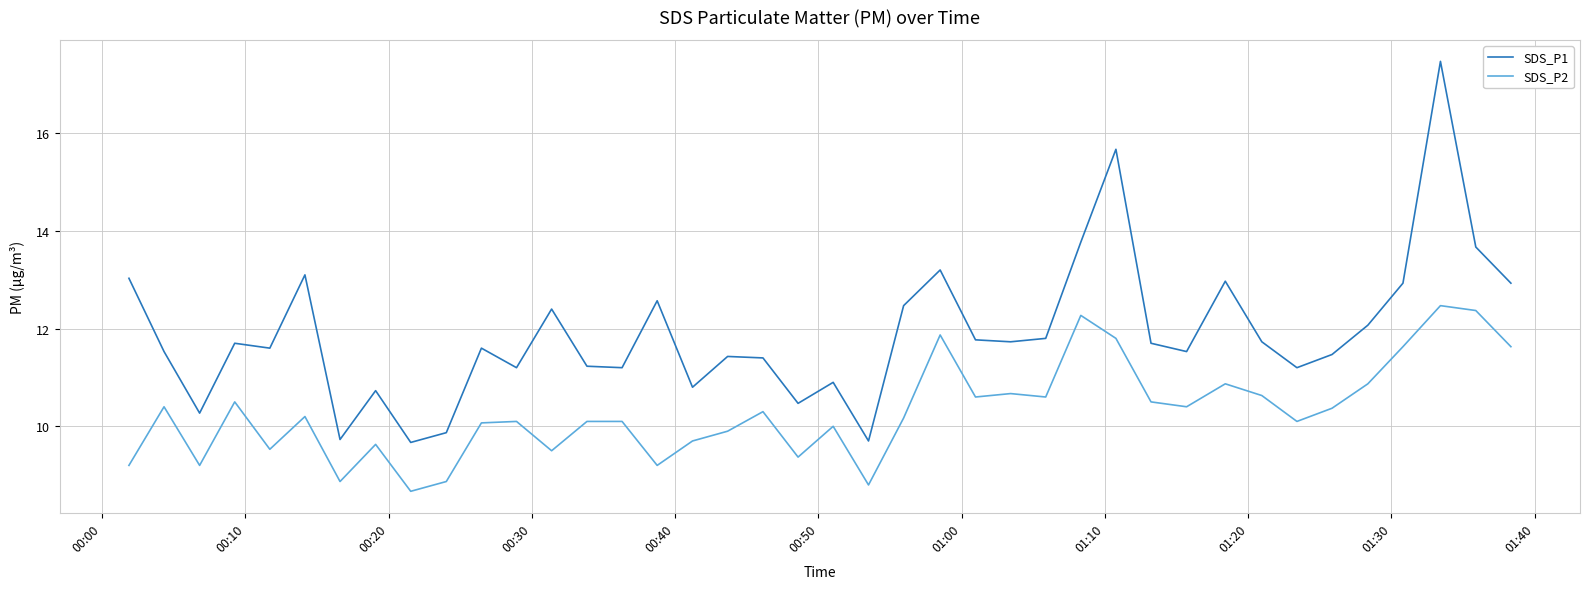

Reading left to right, what are all the values shown in this chart?

SDS_P1: 13.0	11.5	10.3	11.7	11.6	13.1	9.7	10.7	9.7	9.9	11.6	11.2	12.4	11.2	11.2	12.6	10.8	11.4	11.4	10.5	10.9	9.7	12.5	13.2	11.8	11.7	11.8	13.8	15.7	11.7	11.5	13.0	11.7	11.2	11.5	12.1	12.9	17.5	13.7	12.9
SDS_P2: 9.2	10.4	9.2	10.5	9.5	10.2	8.9	9.6	8.7	8.9	10.1	10.1	9.5	10.1	10.1	9.2	9.7	9.9	10.3	9.4	10.0	8.8	10.2	11.9	10.6	10.7	10.6	12.3	11.8	10.5	10.4	10.9	10.6	10.1	10.4	10.9	11.6	12.5	12.4	11.6